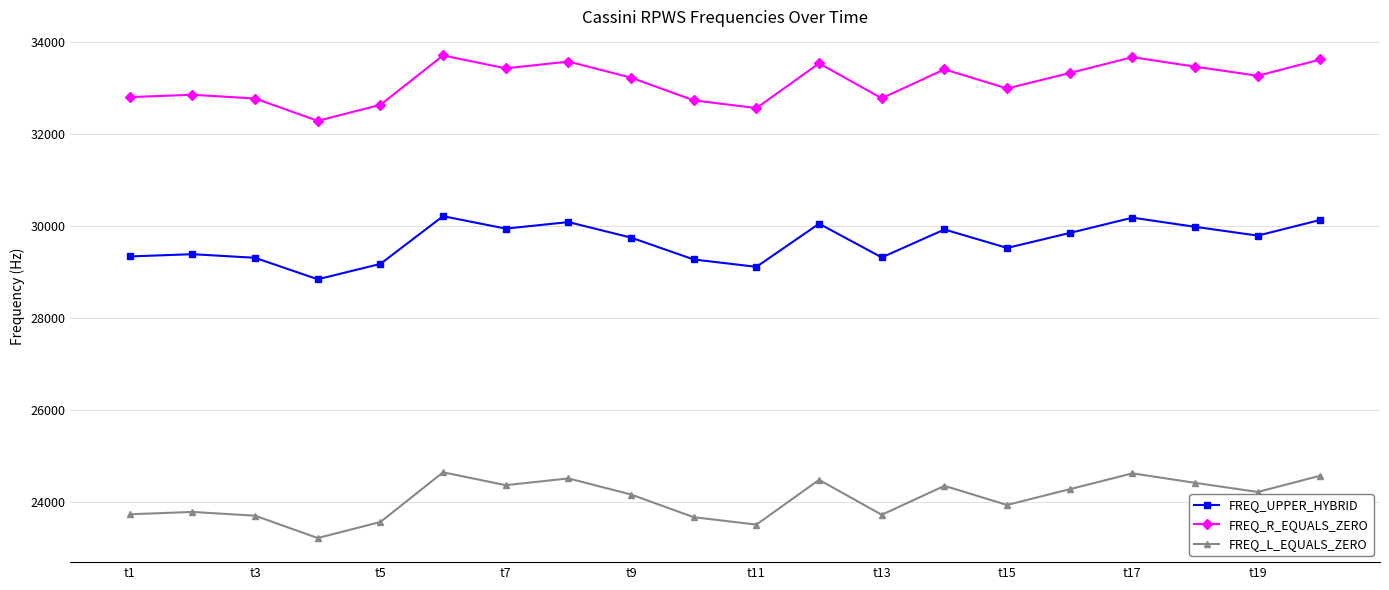

Is this an area chart (filled region under the line)?

No